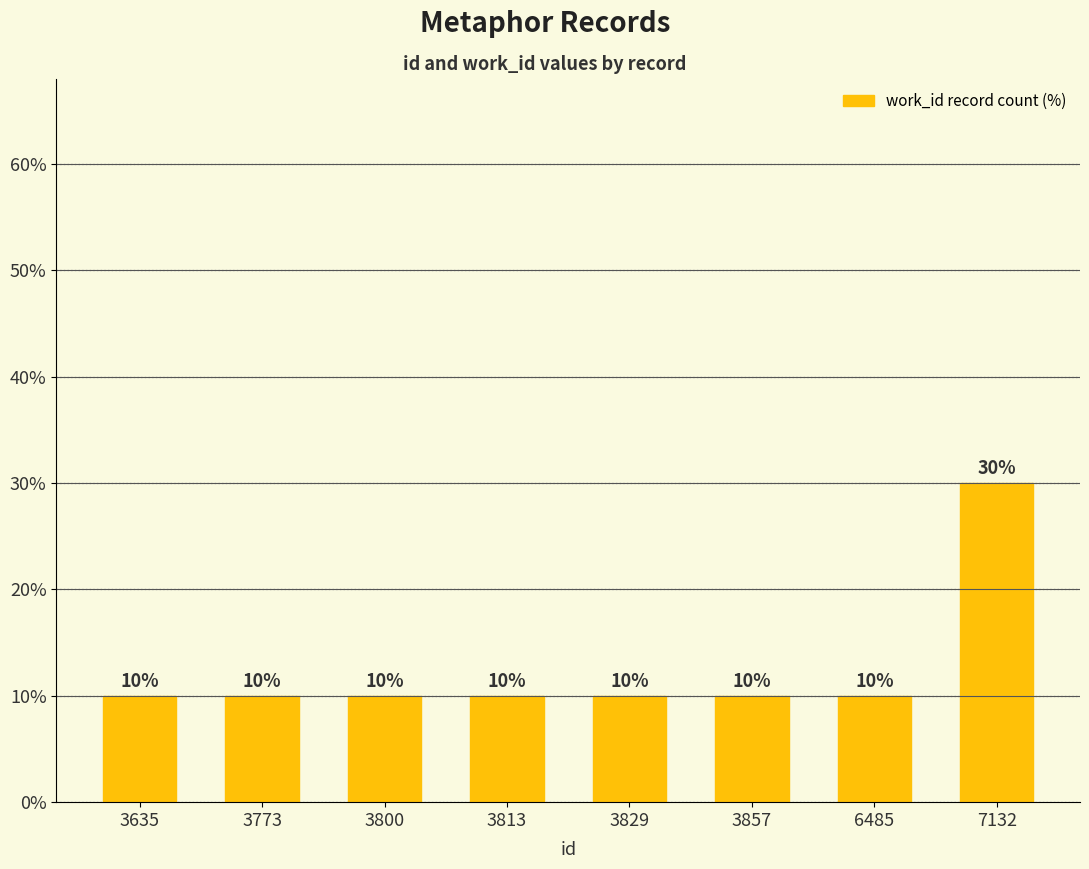

Is it true that the value at 3773 is 5?

False